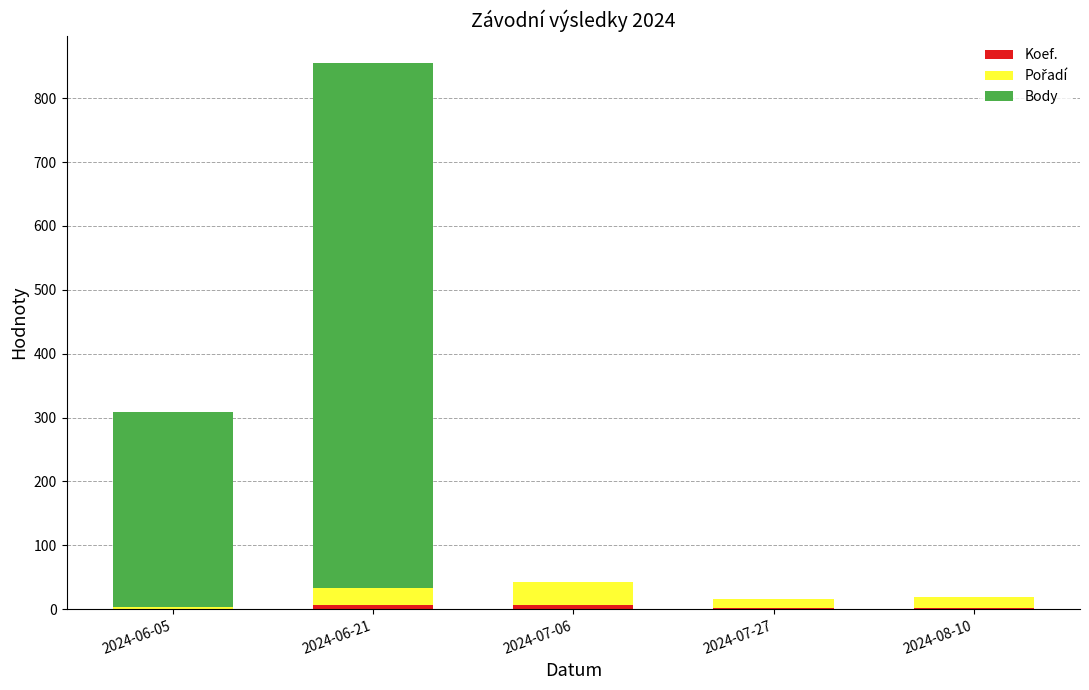

Count the number of data series in this chart.

3